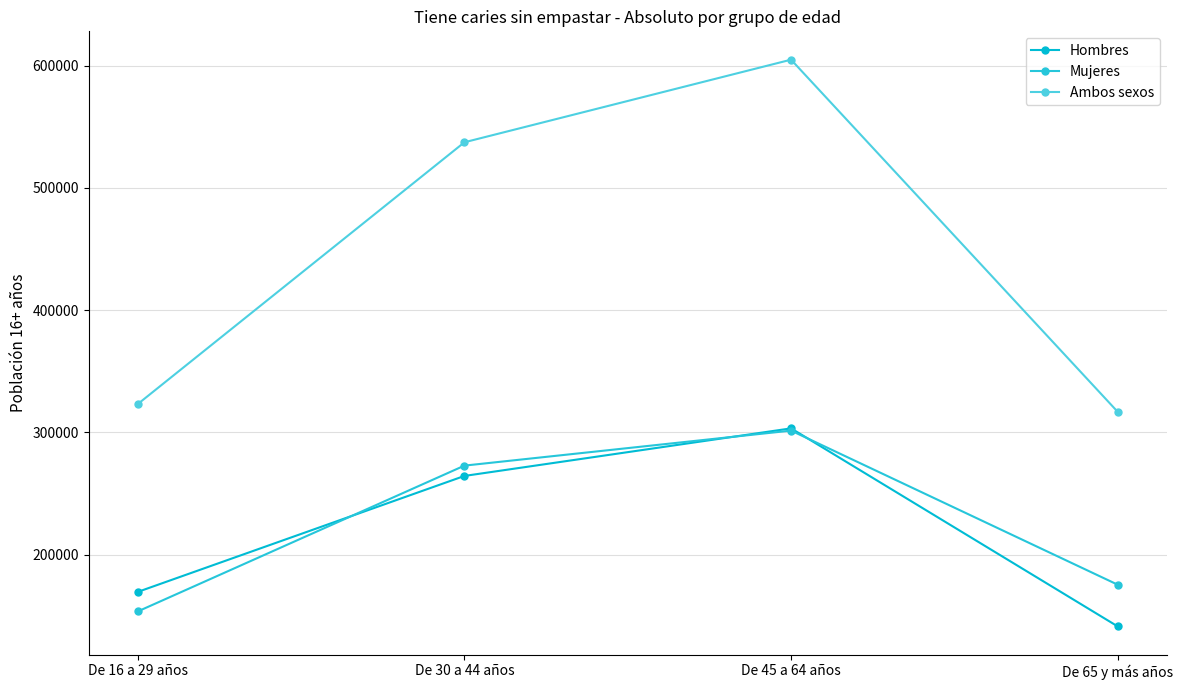

At which label is Mujeres closest to 227587?

De 30 a 44 años